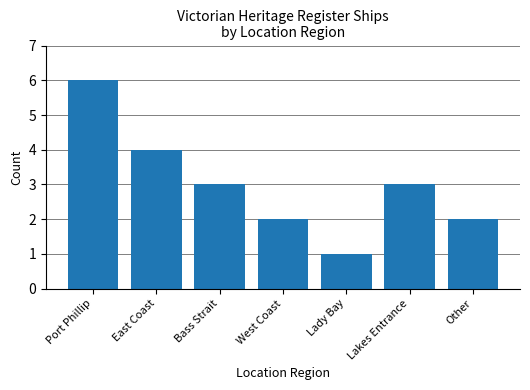

What position from the right is Lady Bay?

3